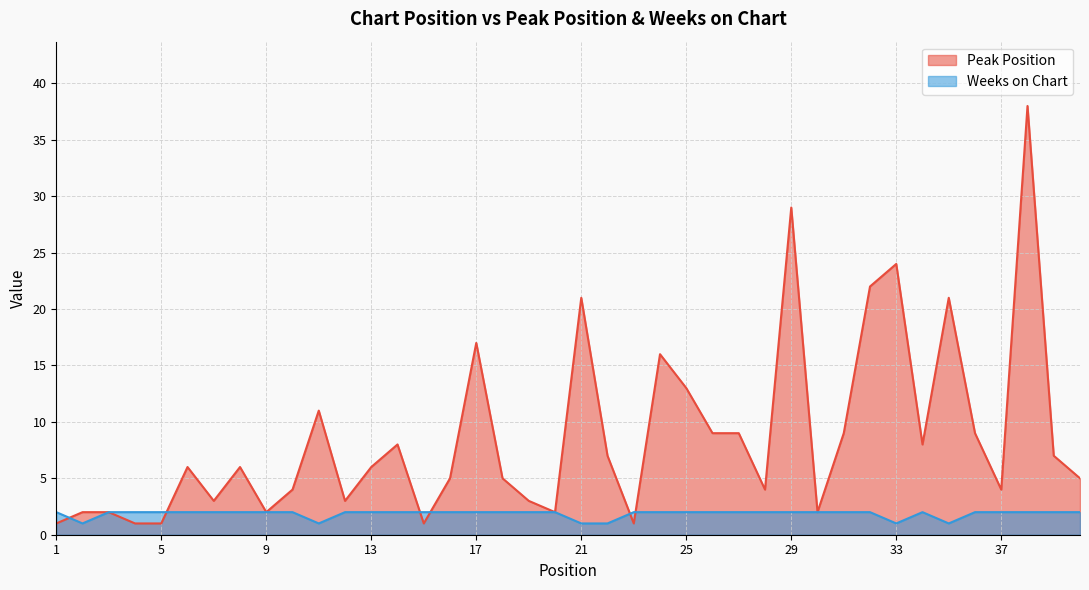

Does the chart display data point markers on the line(s)?

No